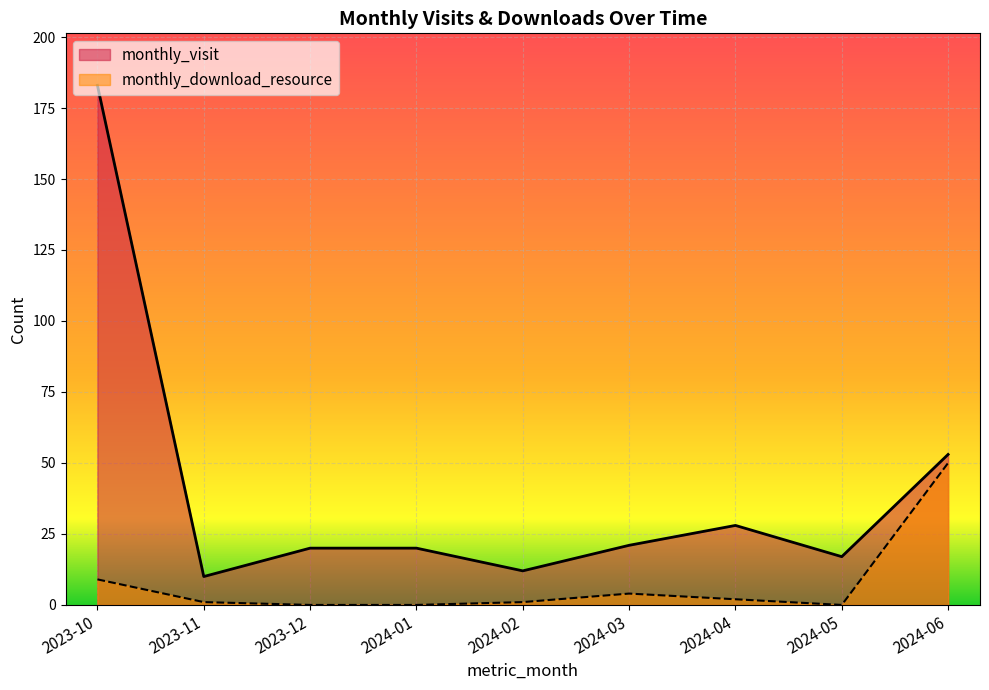

Read the monthly_visit value at 2023-10.

183